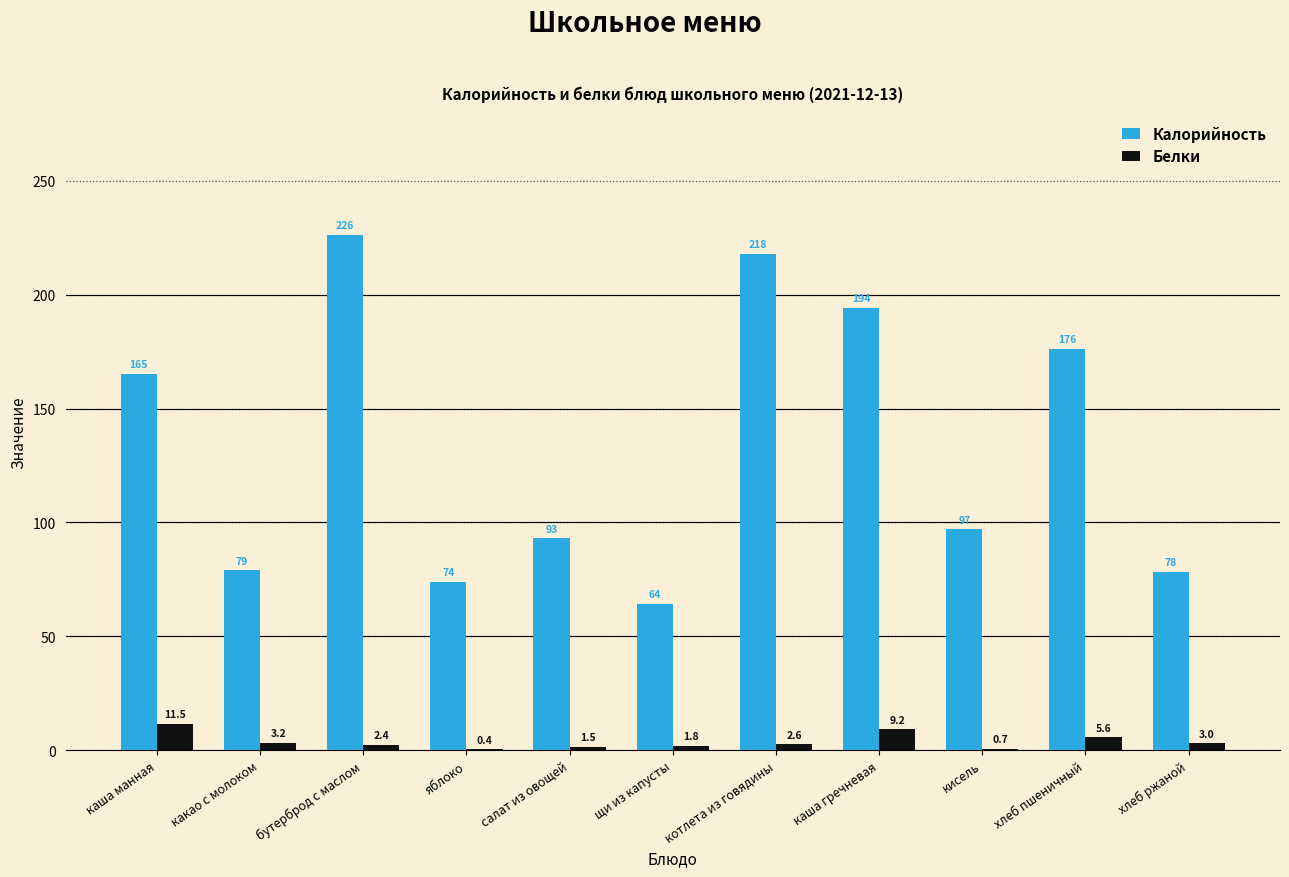

Between салат из овощей and хлеб пшеничный, which series saw the biggest shift?

Калорийность